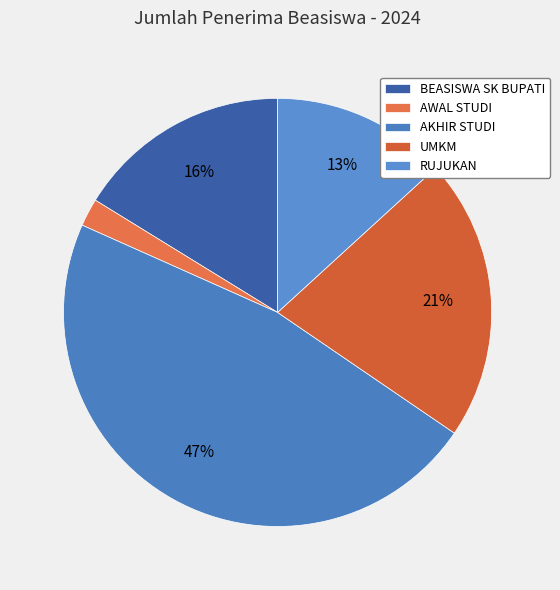

Approximately how many times larger is the value at BEASISWA SK BUPATI compared to AWAL STUDI?

7.7